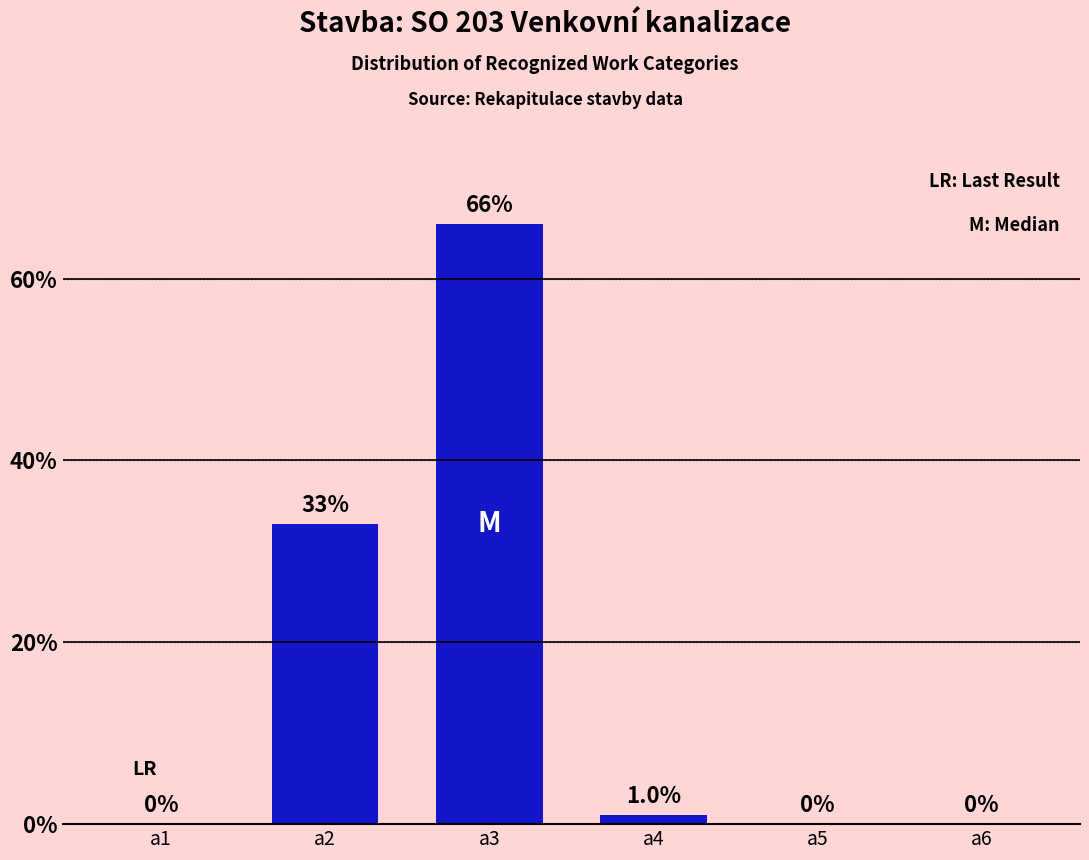

How many distinct data groups are displayed?

1